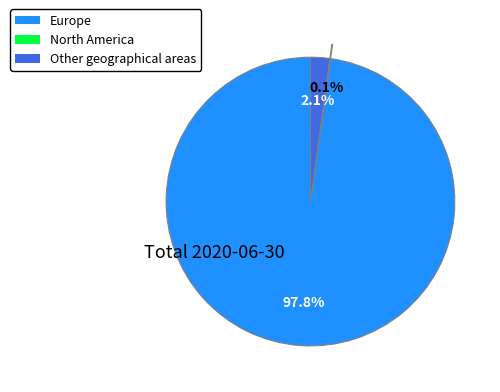

Which category has the biggest portion of the pie?

Europe